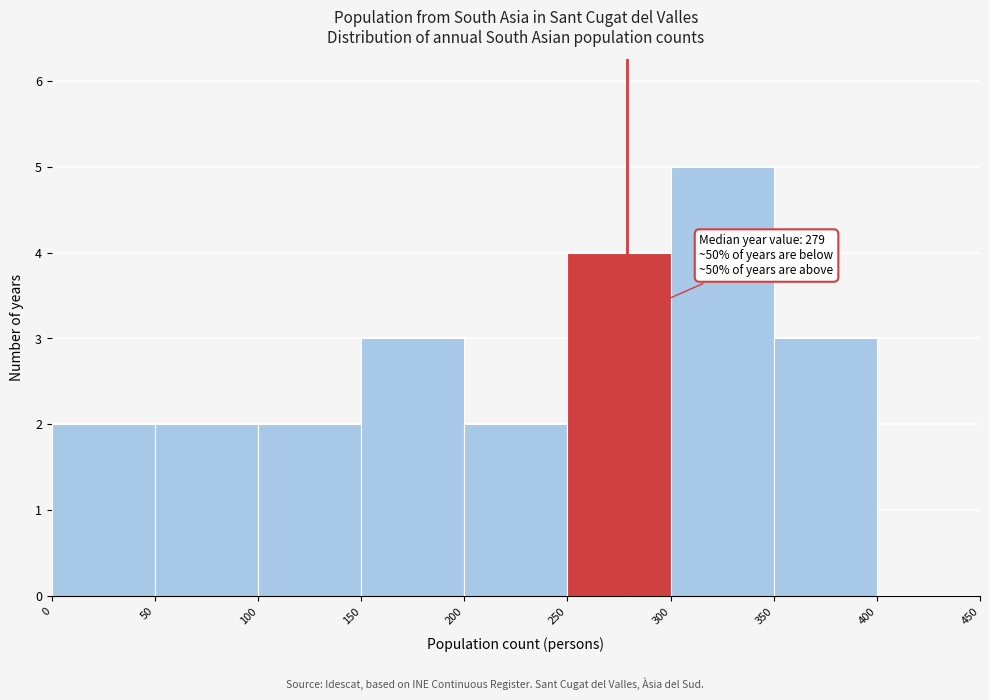

Over which range of the x-axis is the bar tallest?

300 to 350